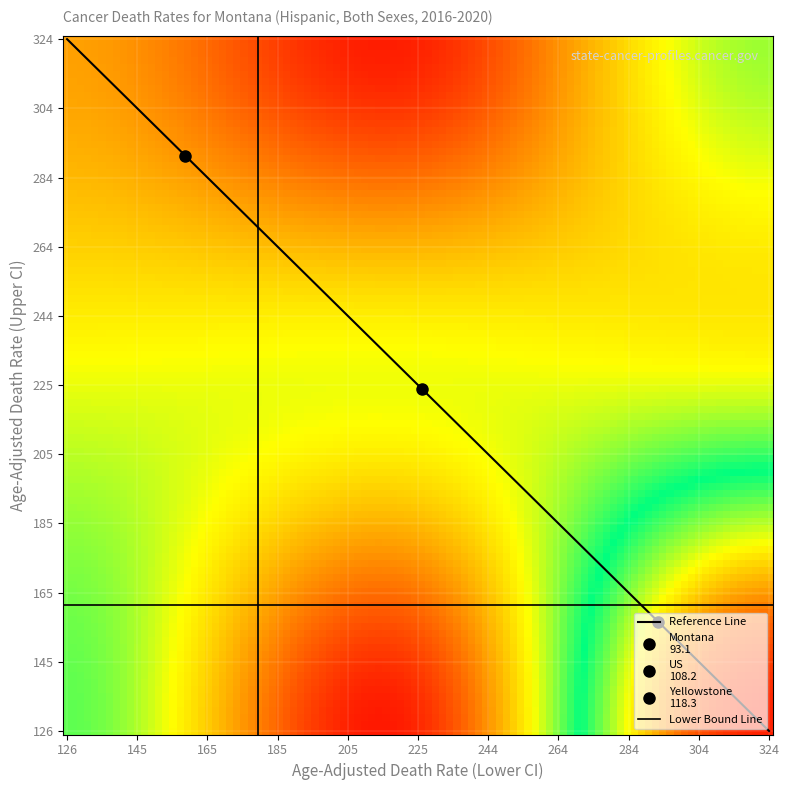

Is the value of United States at upper_ci greater than the value of Yellowstone County at upper_ci?

No